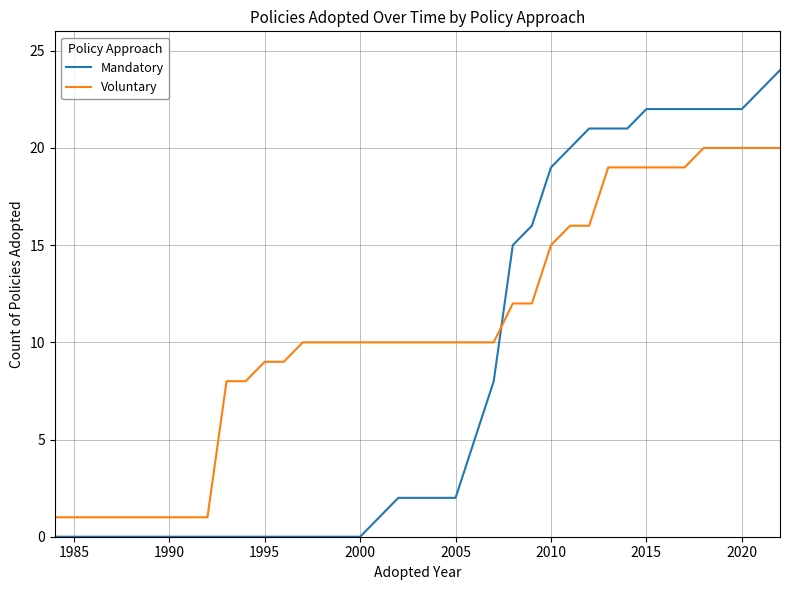

Which series has the largest total across all categories?

Voluntary